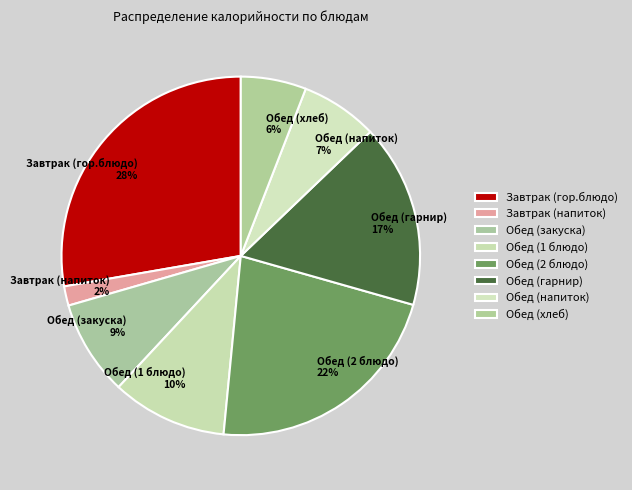

Which has a higher value, Обед (напиток) or Обед (закуска)?

Обед (закуска)